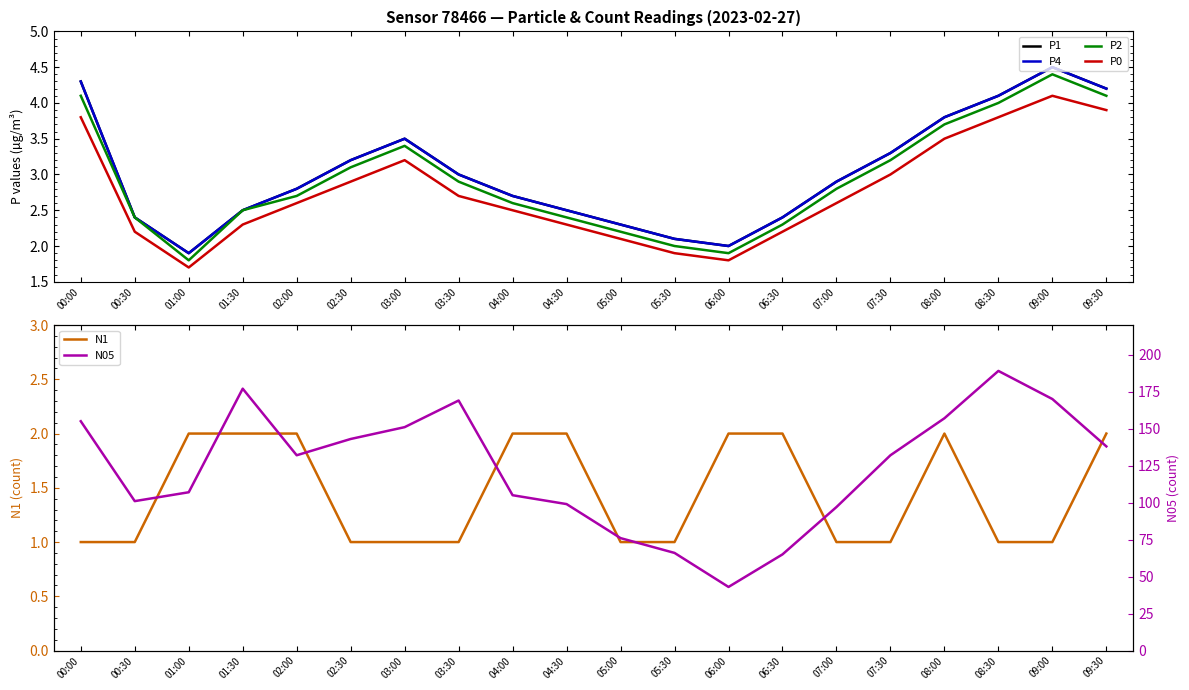

Which series has the largest range (max minus min)?

N05